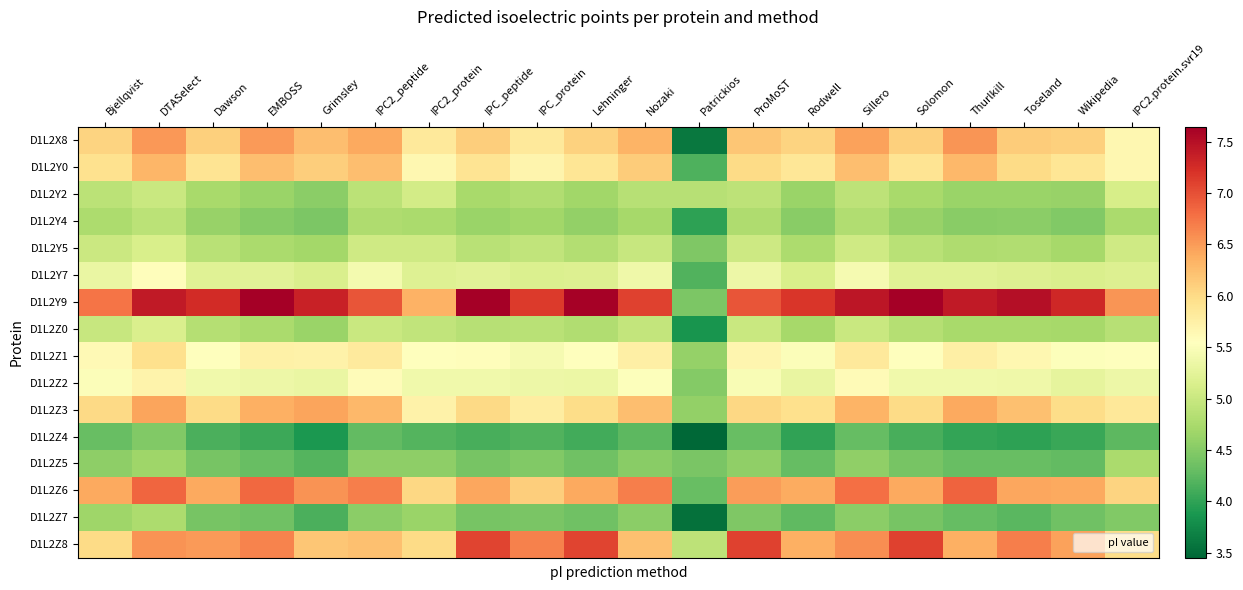

At how many categories does at least one series exceed 6?

19